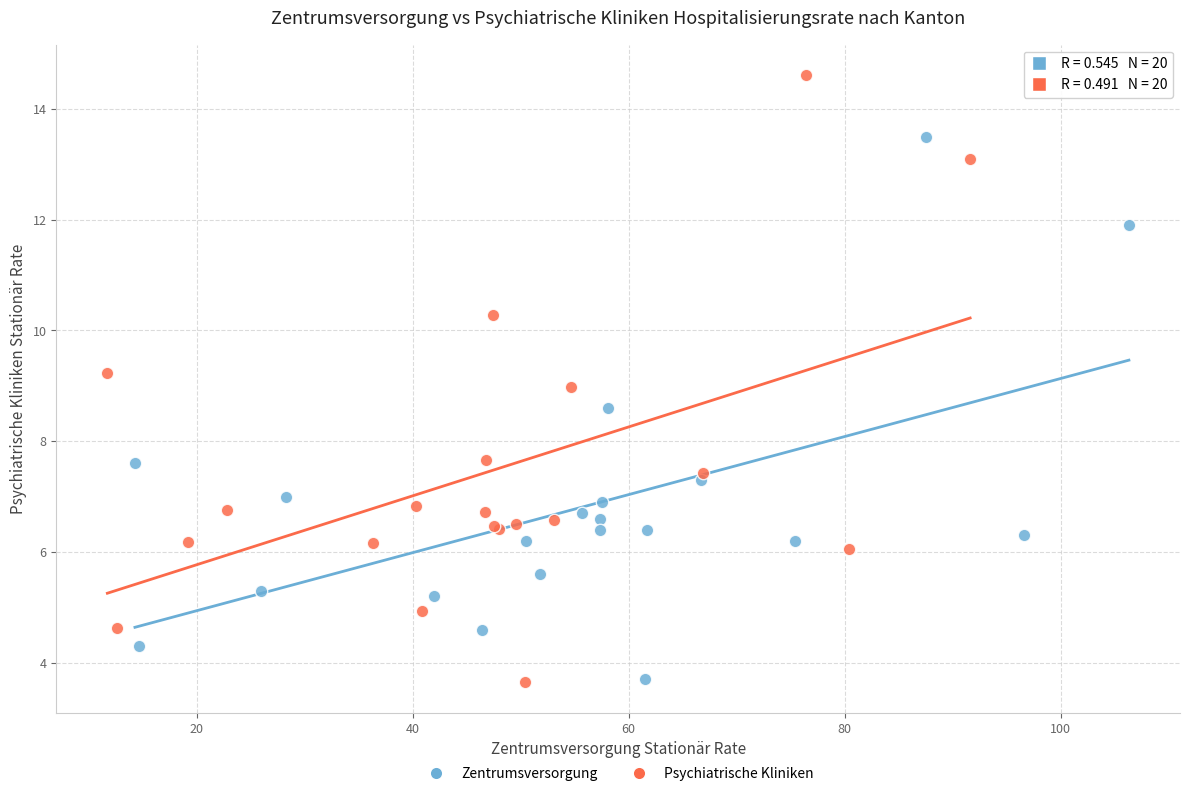

Which series contains the highest Y value?

Psychiatrische Kliniken